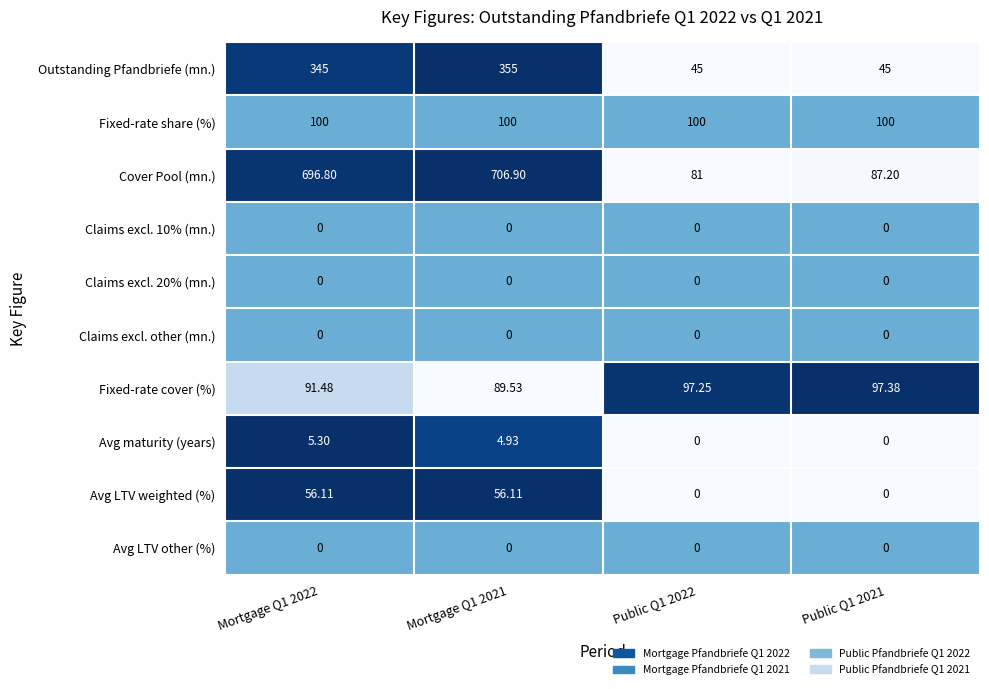

Which series has the largest total across all categories?

Cover Pool (mn.)